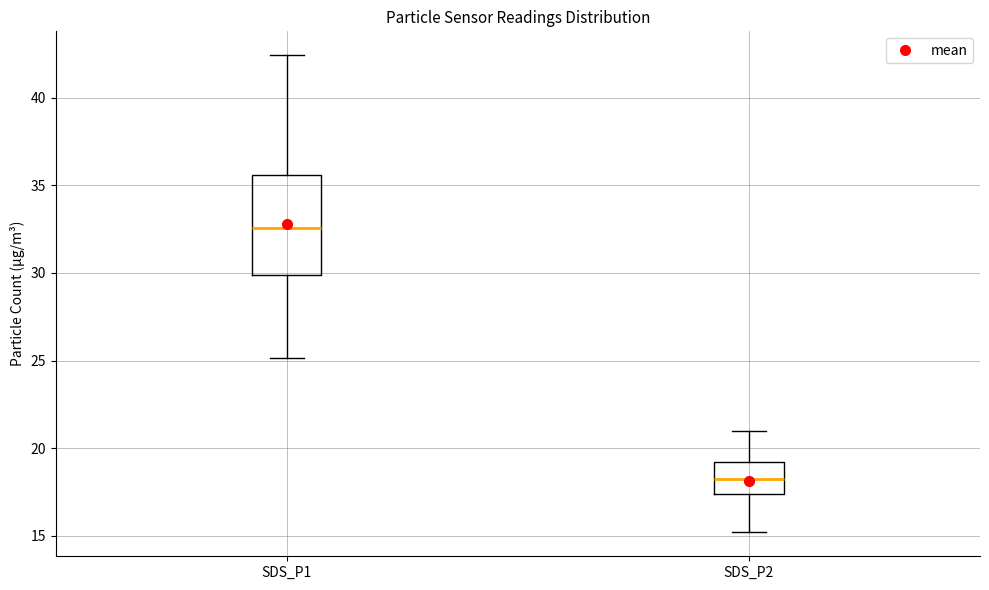

Which box has the lowest median line?

SDS_P2